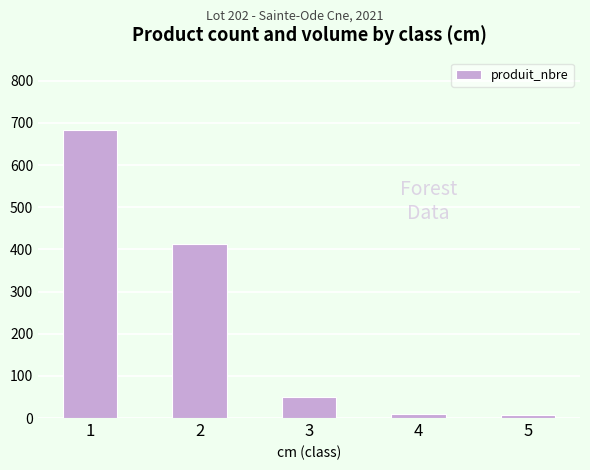

What is the sum of all values?

1160